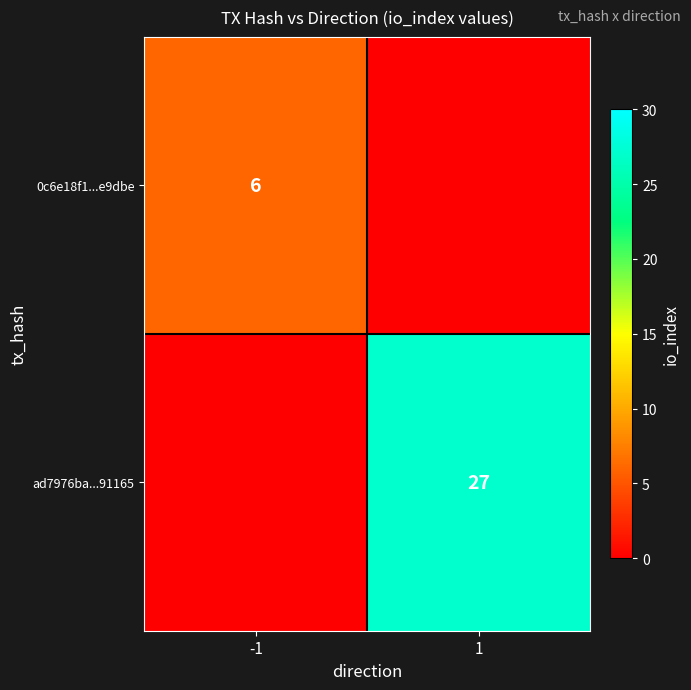

The ad7976ba...91165 series shows 27 at 1. True or false?

True